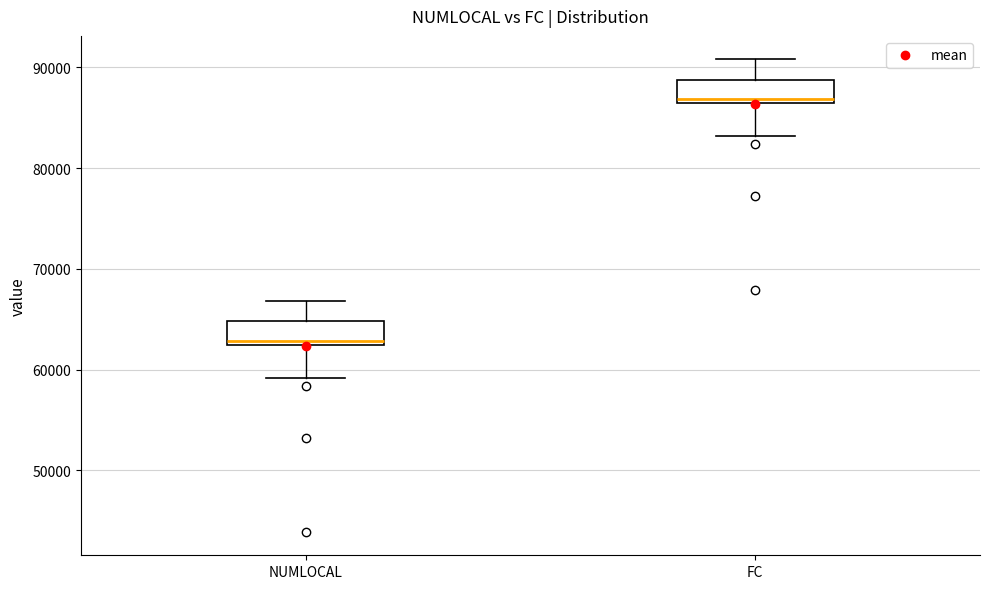

Which box has the highest median line?

FC